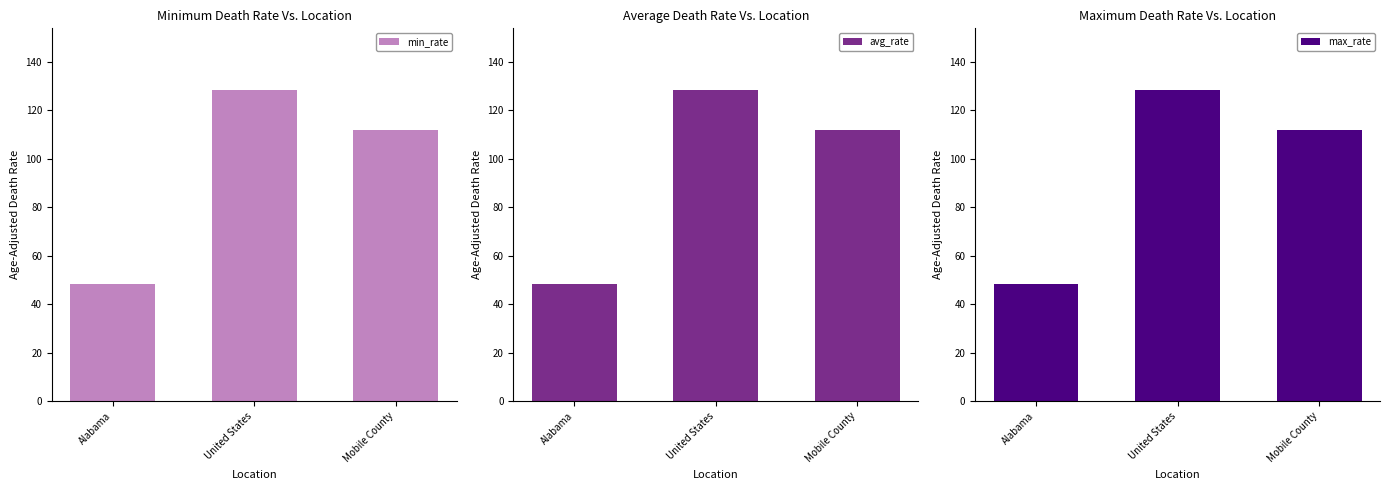

What value does the min_rate series have at Mobile County?

111.9